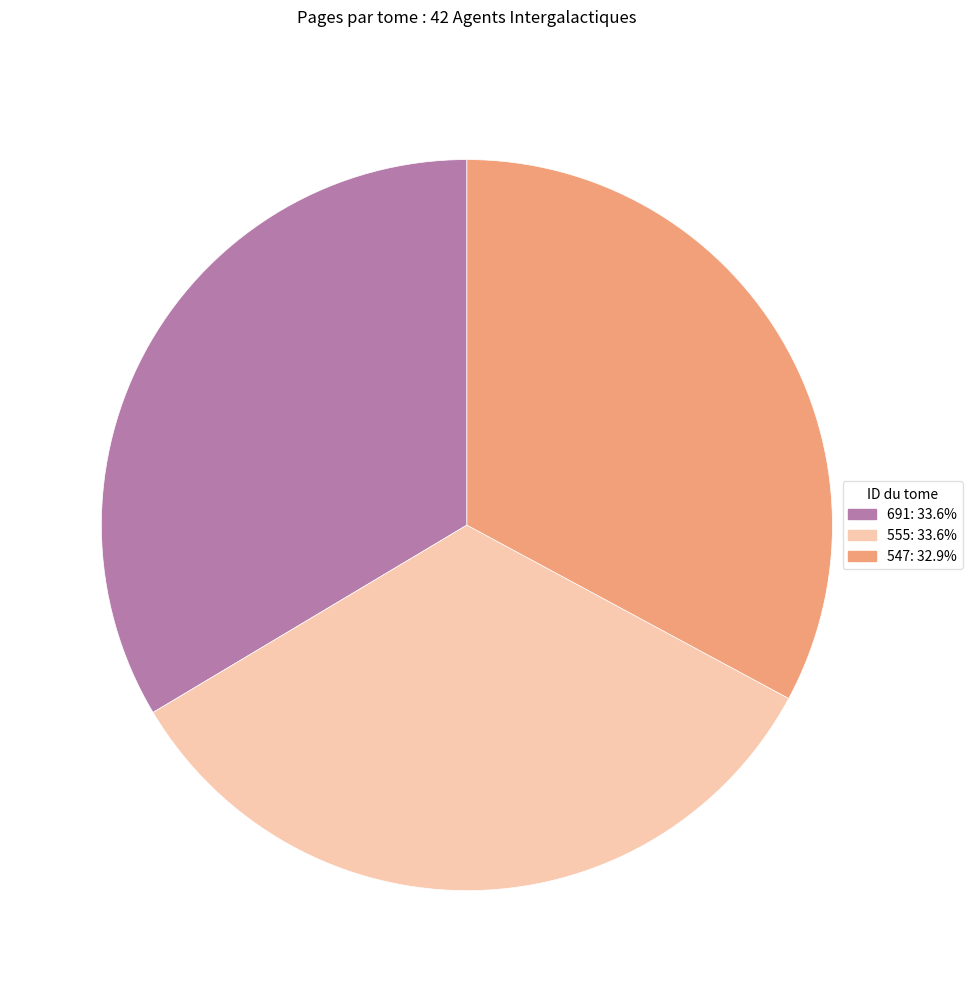

Does 691 account for over 50% of the chart?

No